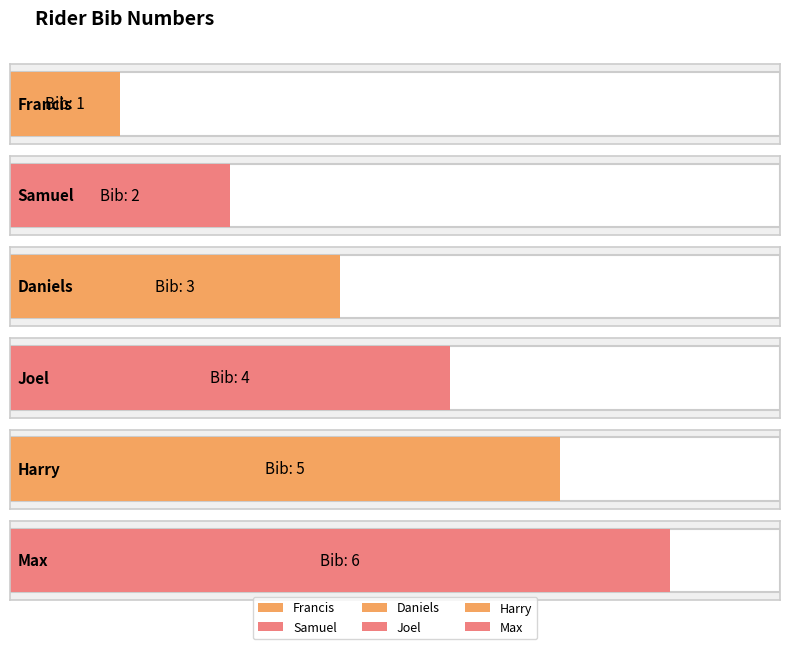

Does the chart contain any negative values?

No